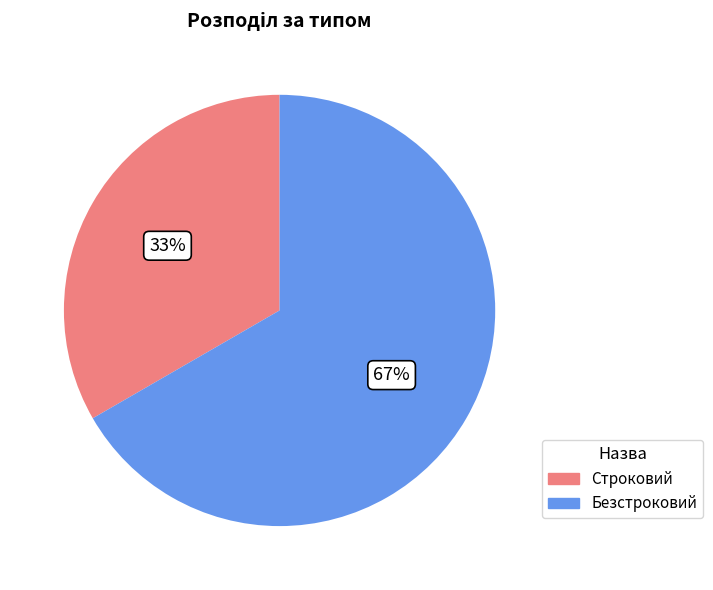

To the nearest percent, what percentage of the pie is Безстроковий?

67%